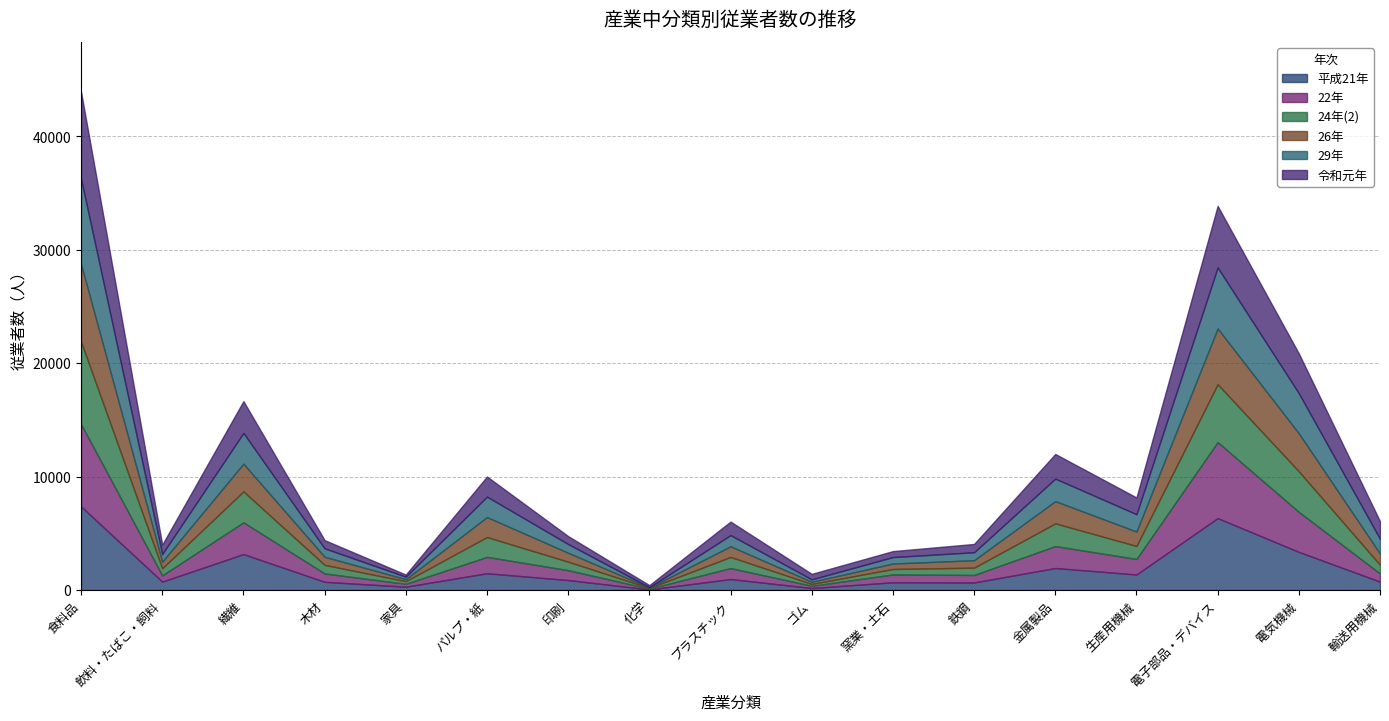

What is the value of the 平成21年 point at the 6th from the left?

1483